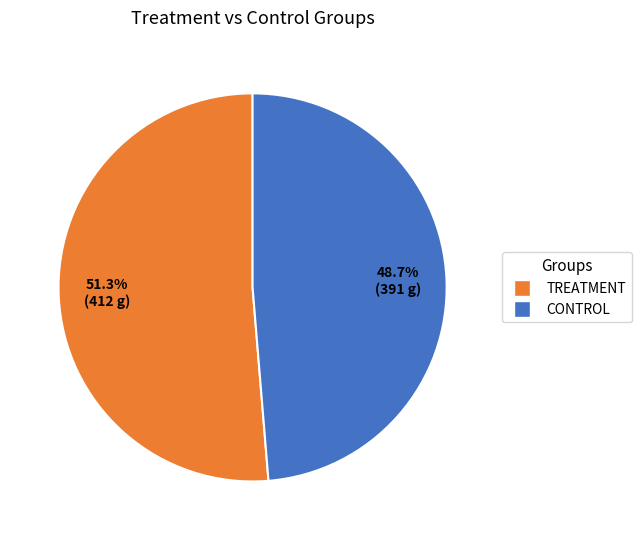

Count the number of slices in the pie.

2